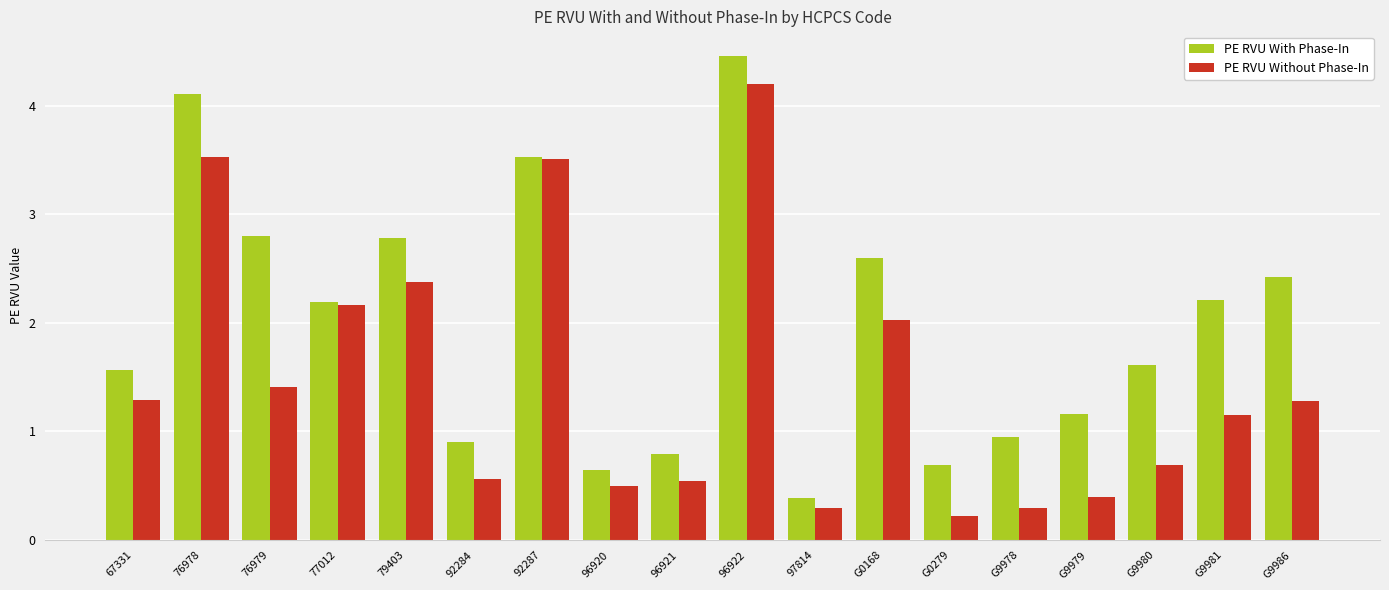

Rank the series by their maximum value, from highest to lowest.

PE RVU With Phase-In, PE RVU Without Phase-In